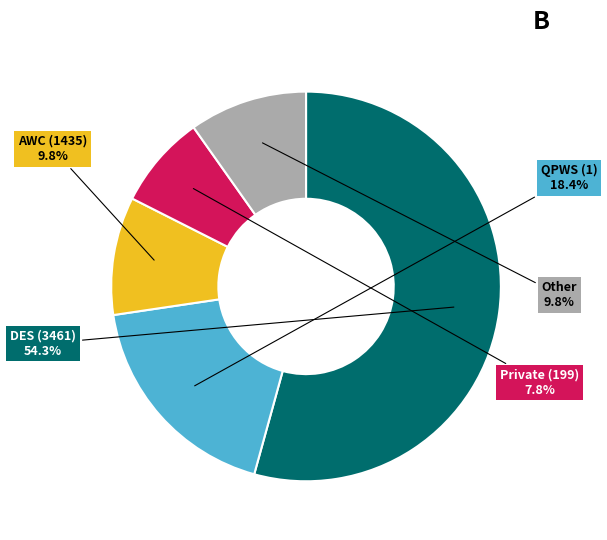

How many segments does this pie chart have?

5